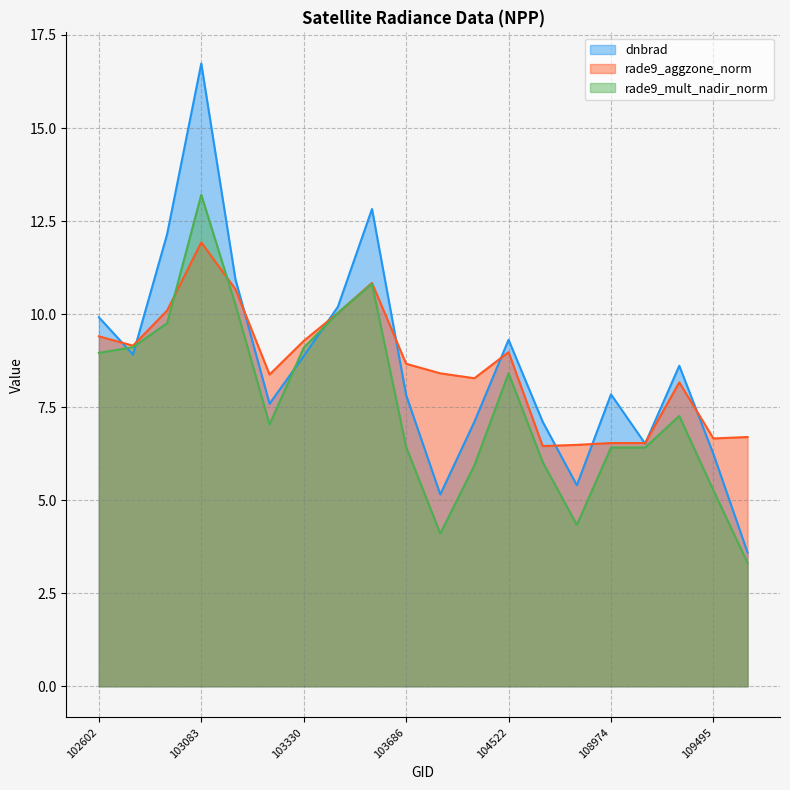

How many data points in dnbrad are less than 8?

10